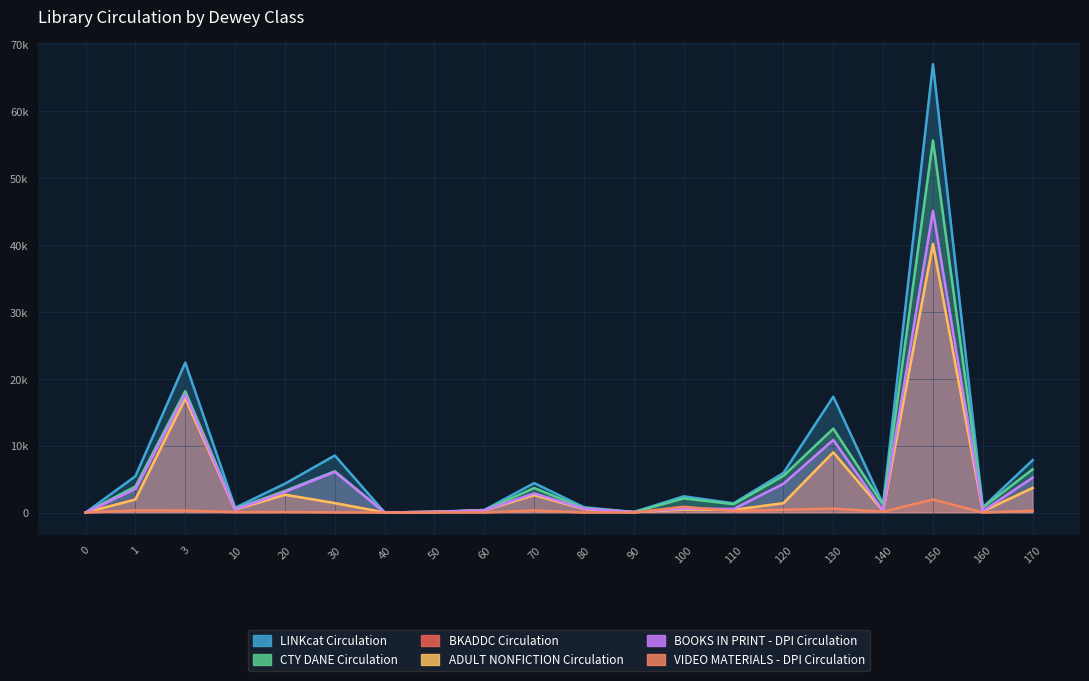

True or false: VIDEO MATERIALS - DPI Circulation and LINKcat Circulation cross at least once.

False